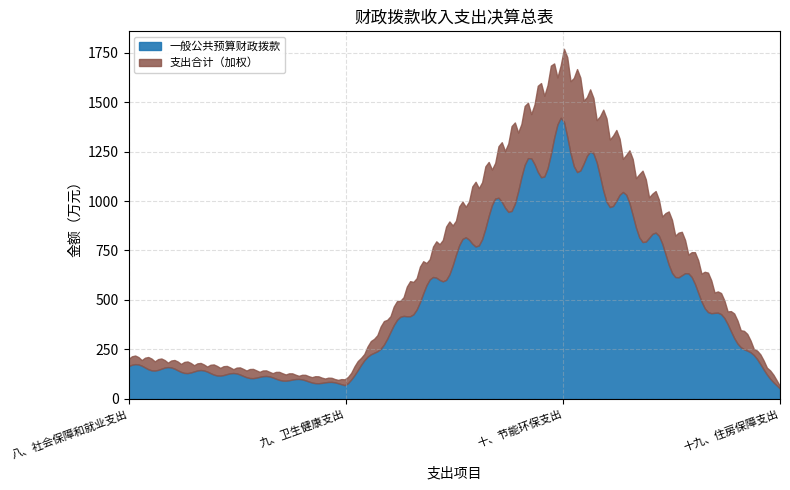

List the labels in order of 一般公共预算财政拨款 value, smallest first.

十九、住房保障支出, 九、卫生健康支出, 八、社会保障和就业支出, 十、节能环保支出